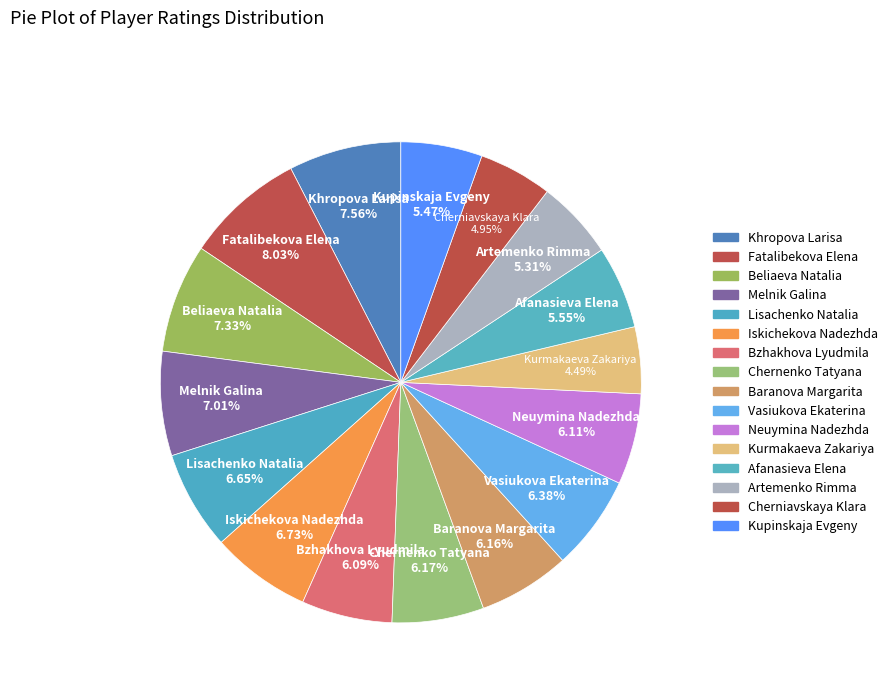

How many segments does this pie chart have?

16